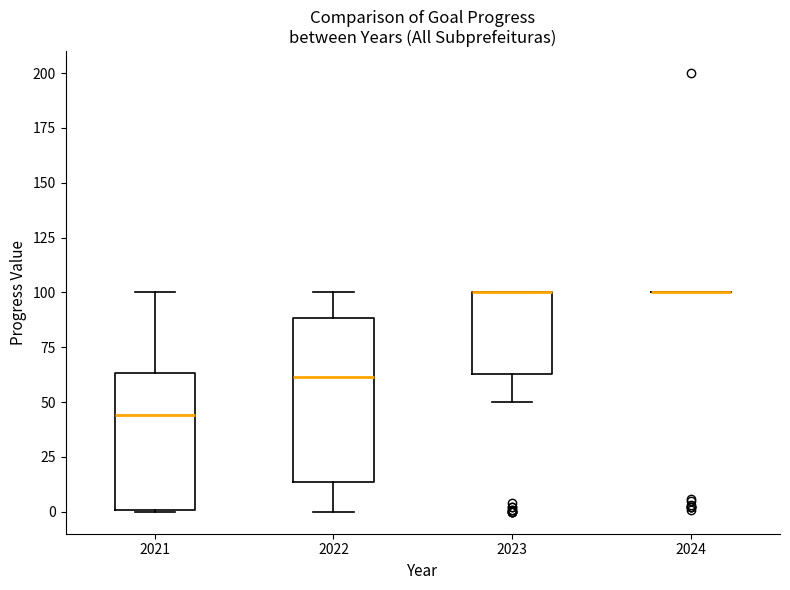

Reading left to right, transcribe this box plot: for each box, give where its median line is, the range the box spans, and where its two whiskers end, as read against the y-axis. The values are not printed on the chart, so give them approximately, as read against the axis.

2021: median 45, box 0 to 65, whiskers 0 to 100
2022: median 60, box 15 to 90, whiskers 0 to 100
2023: median 100 (drawn on the box's upper edge), box 65 to 100, whiskers 50 to 100
2024: box collapsed to a line at 100, whiskers 100 to 100